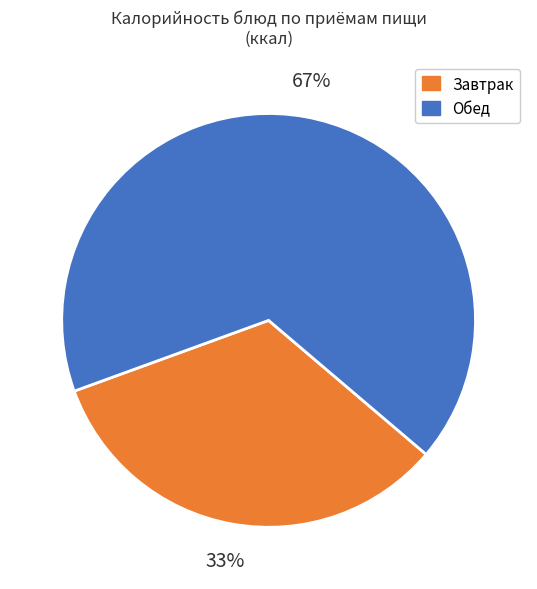

To the nearest percent, what is the combined percentage of Обед and Завтрак?

100%